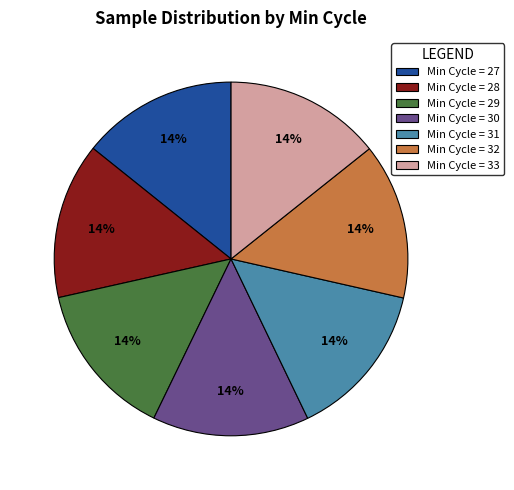

To the nearest percent, what is the average slice percentage?

14%